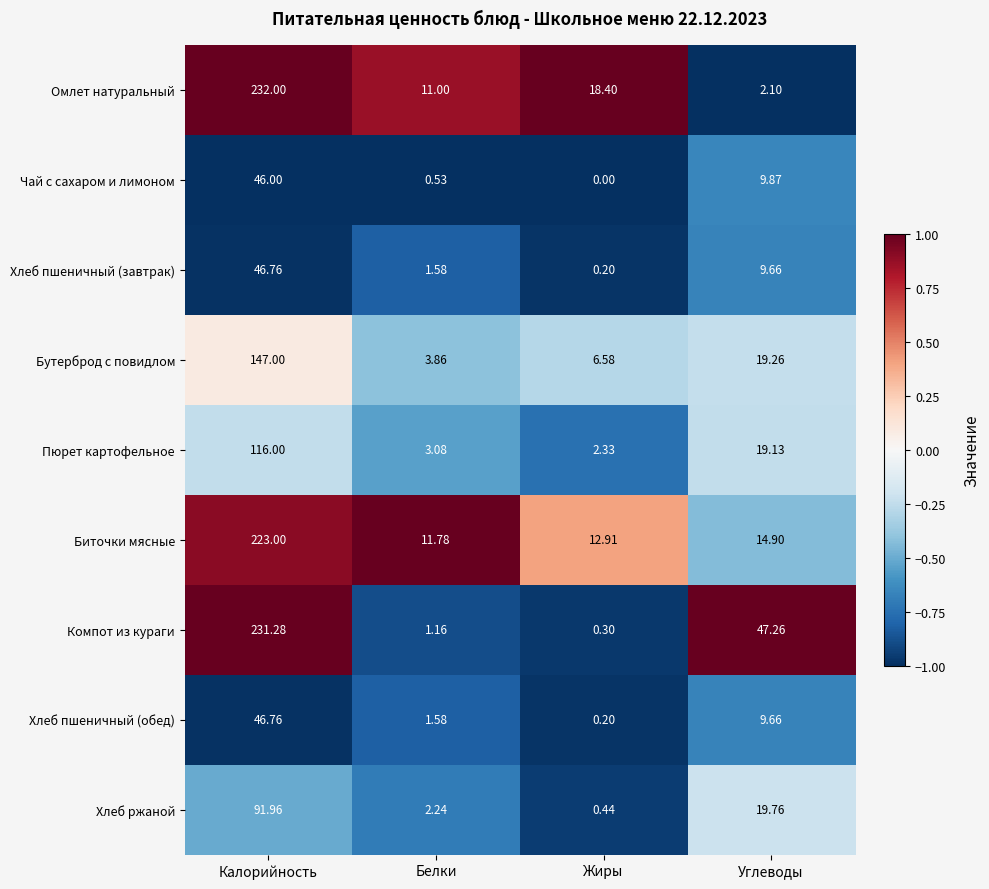

Which category has the lowest value across all series?

Жиры